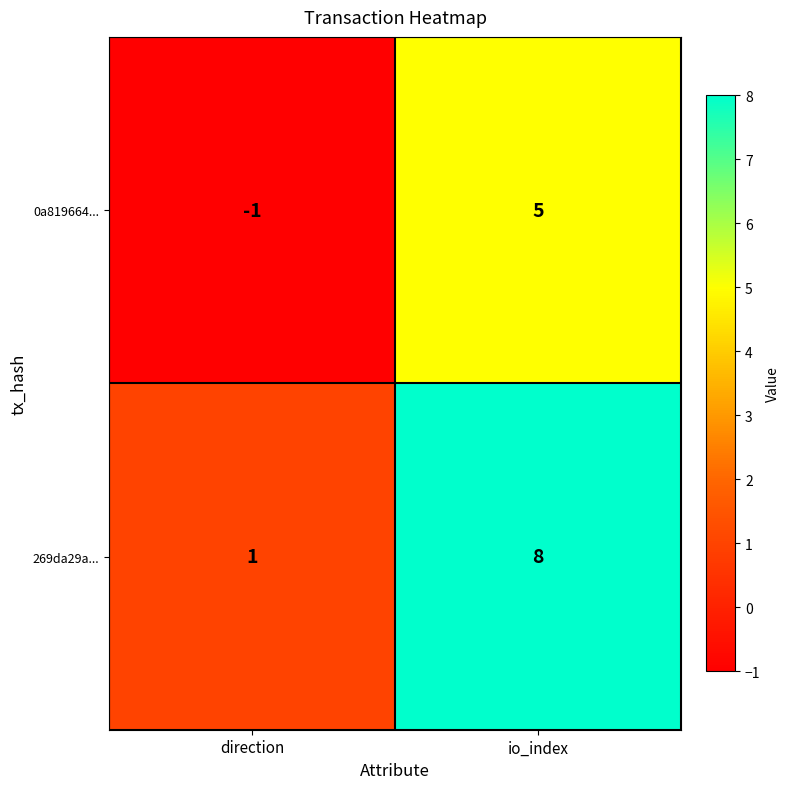

Reading left to right, what are all the values shown in this chart?

0a819664...: -1	5
269da29a...: 1	8